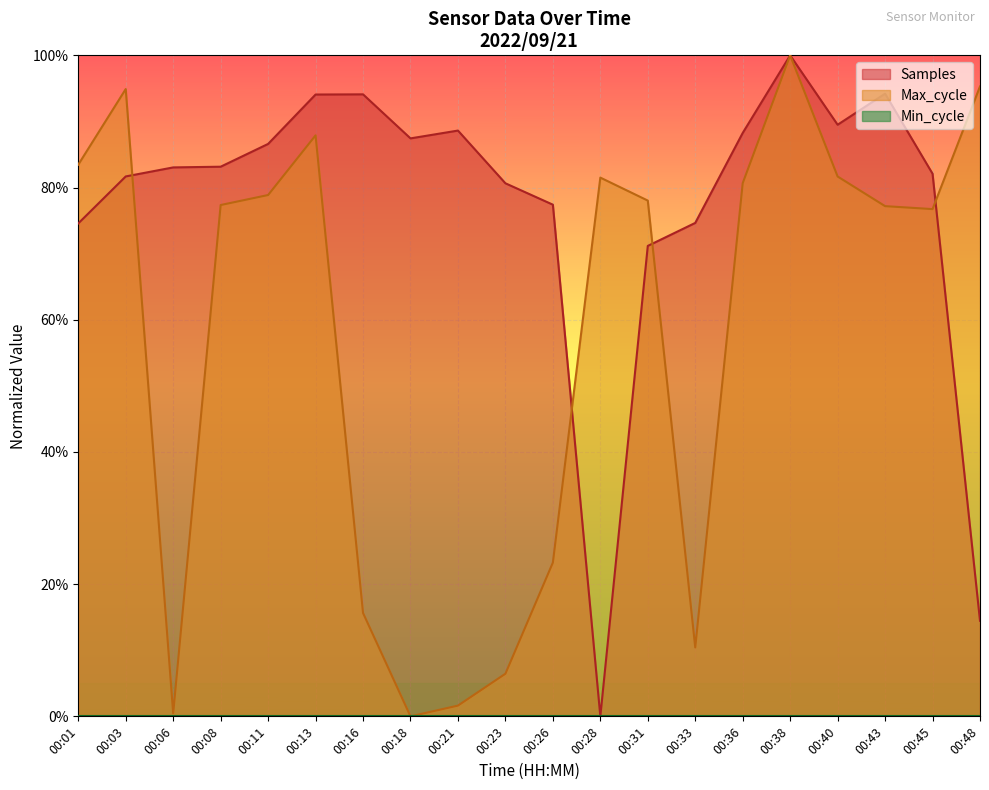

How many lines are shown in the chart?

2